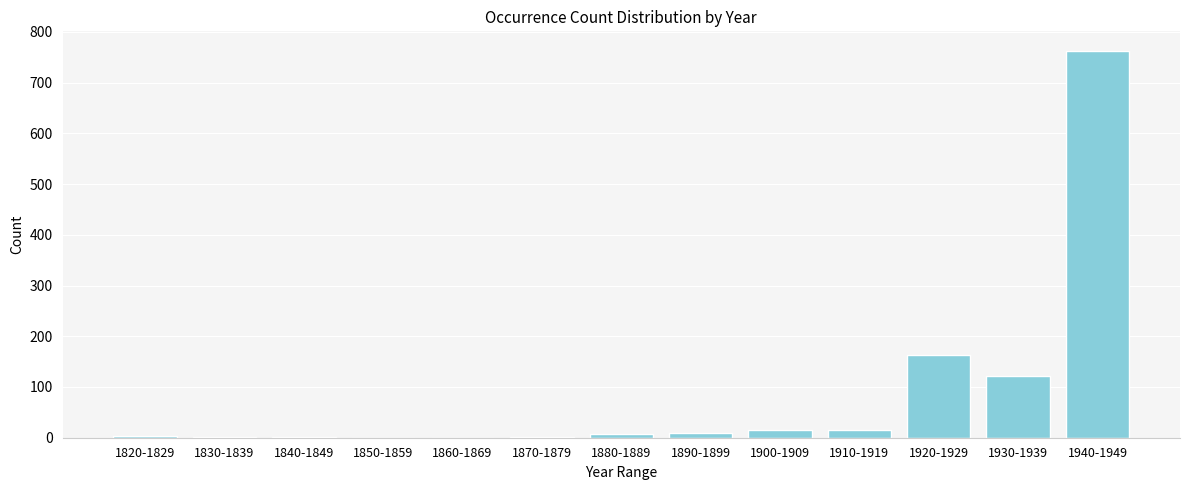

What is the sum of all values?

1106